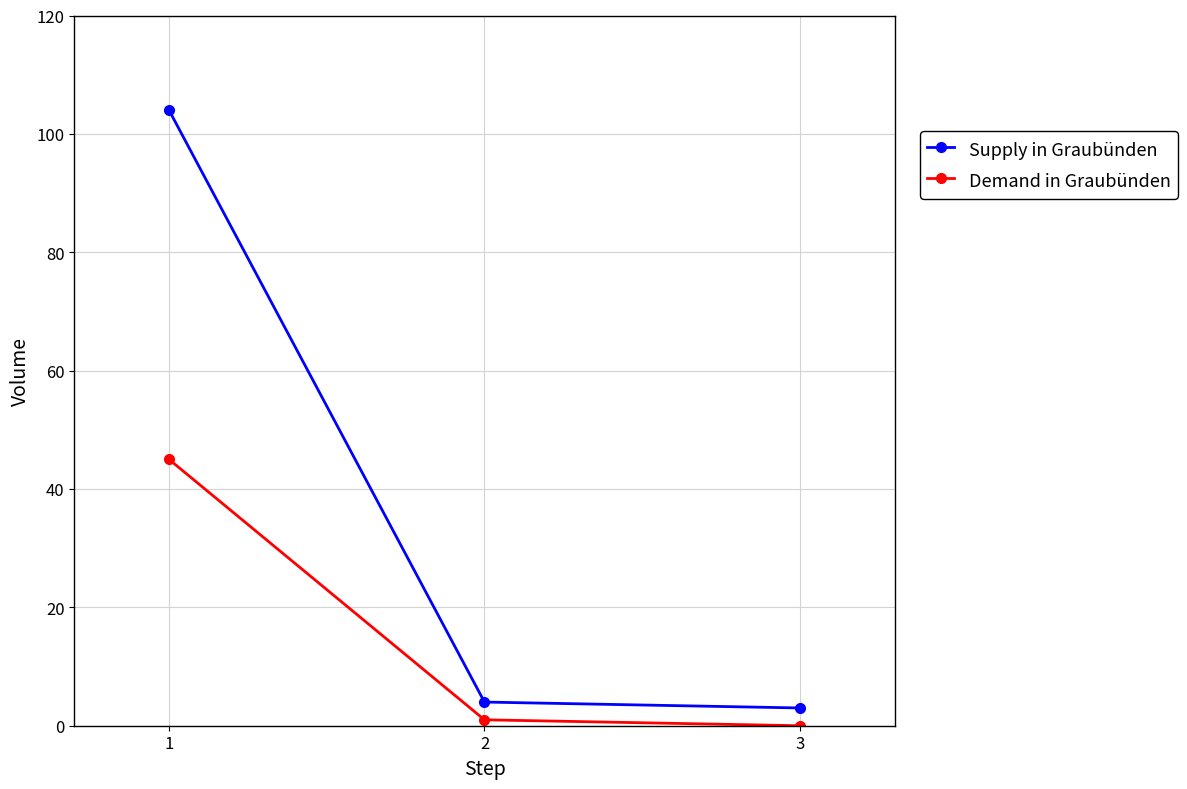

List the labels in order of Demand in Graubünden value, largest first.

1, 2, 3